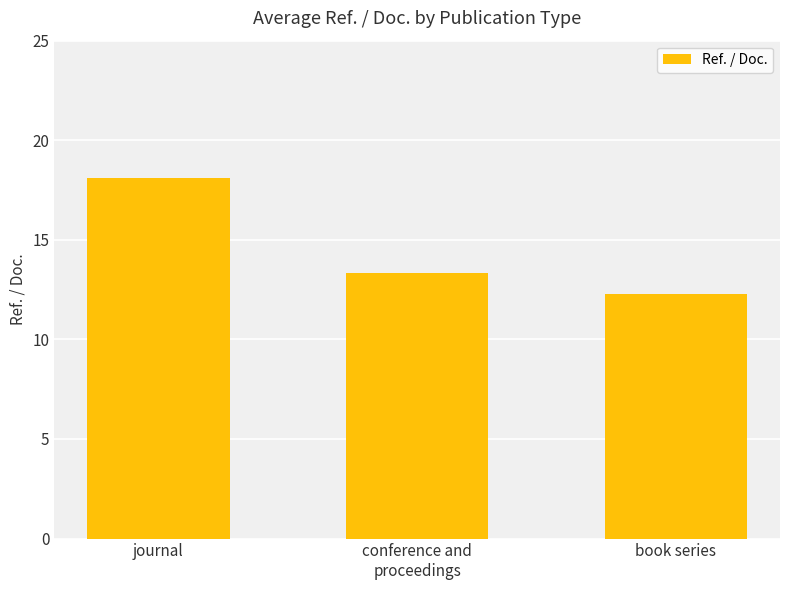

What is the ratio of the value at book series to the value at conference and
proceedings?

0.9